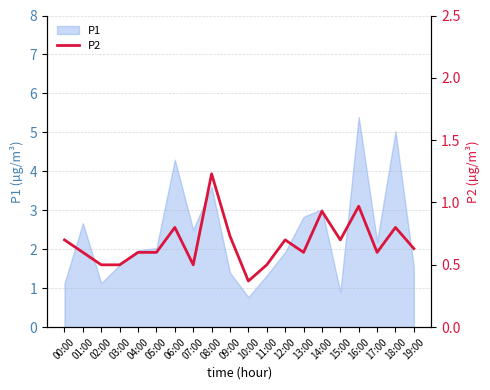

What position from the right is 01:00?

19